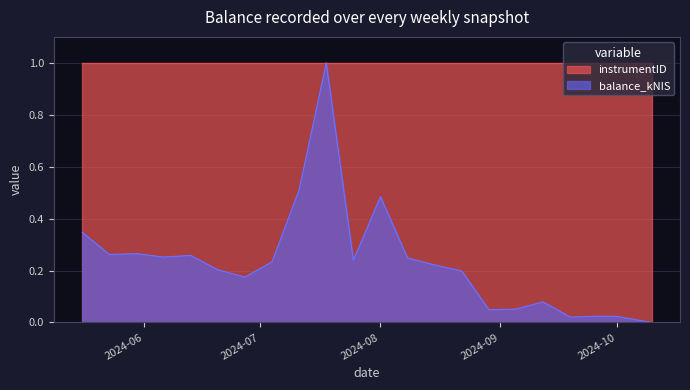

True or false: instrumentID has a value of 1.0 at 2024-10.

True